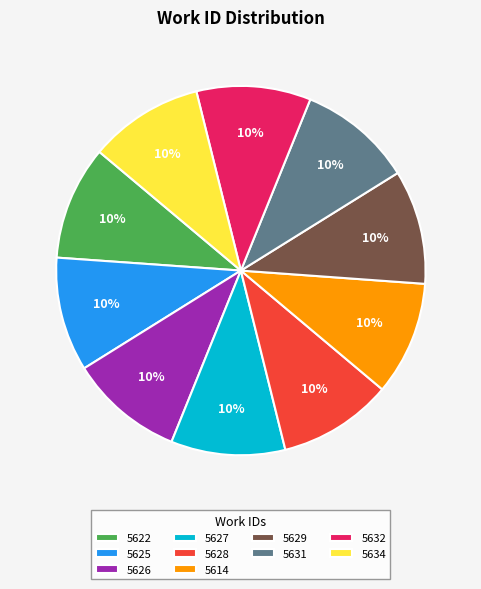

Is the sum of 5614 and 5626 greater than half?

No